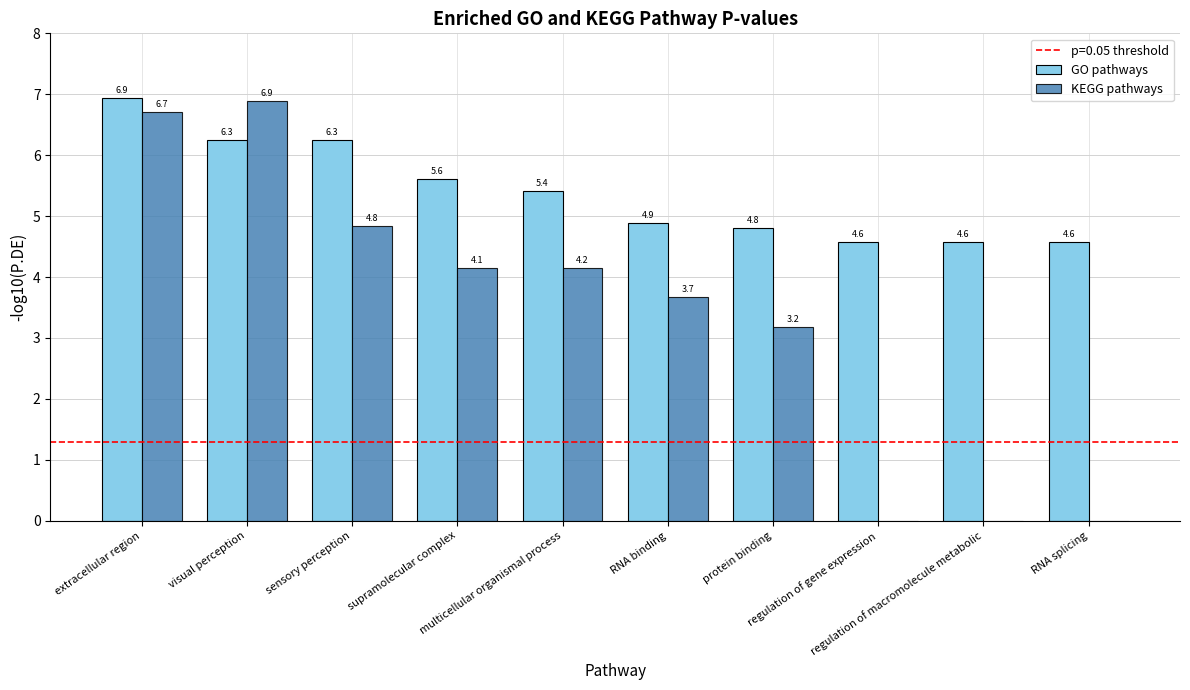

How many groups of bars are there?

10